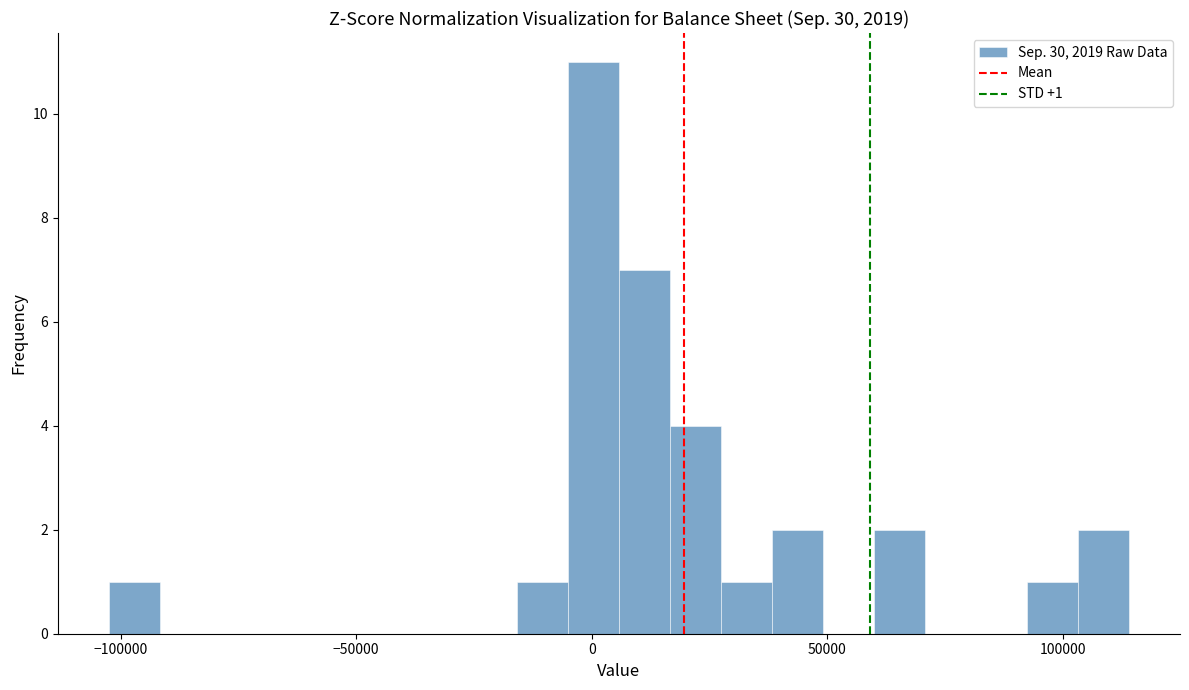

Read against the x-axis, roughly where is the centre of the tallest bar?

0